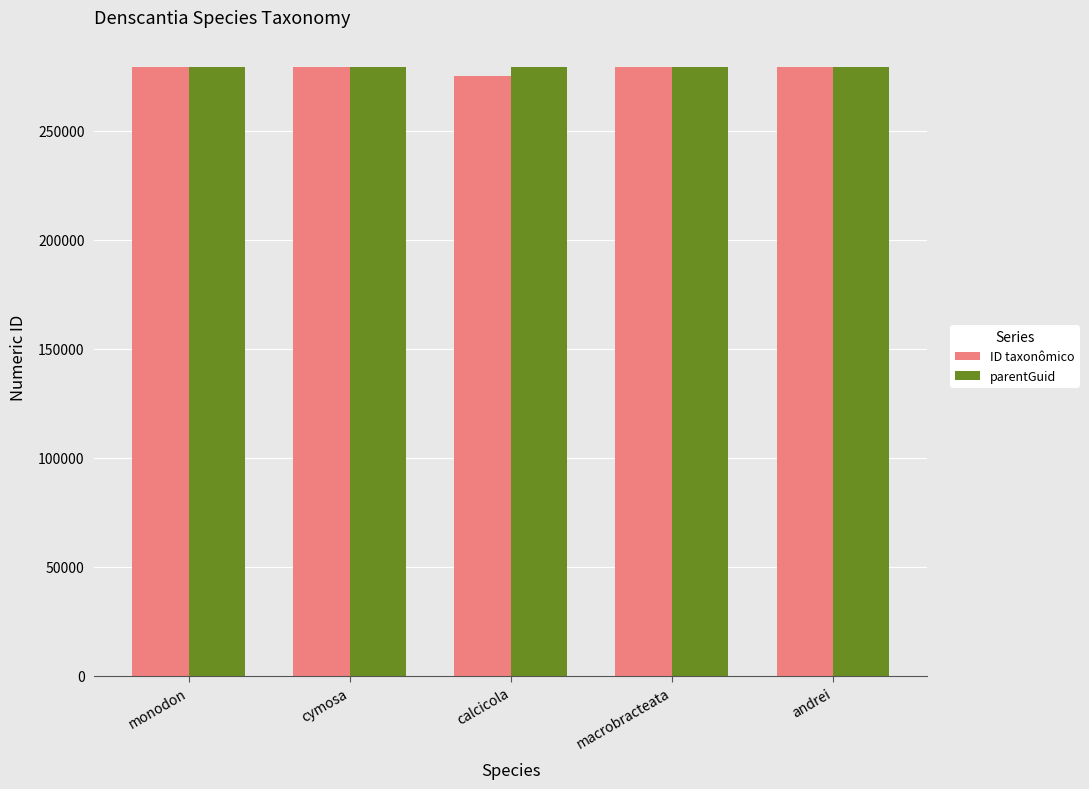

What position from the left is macrobracteata?

4